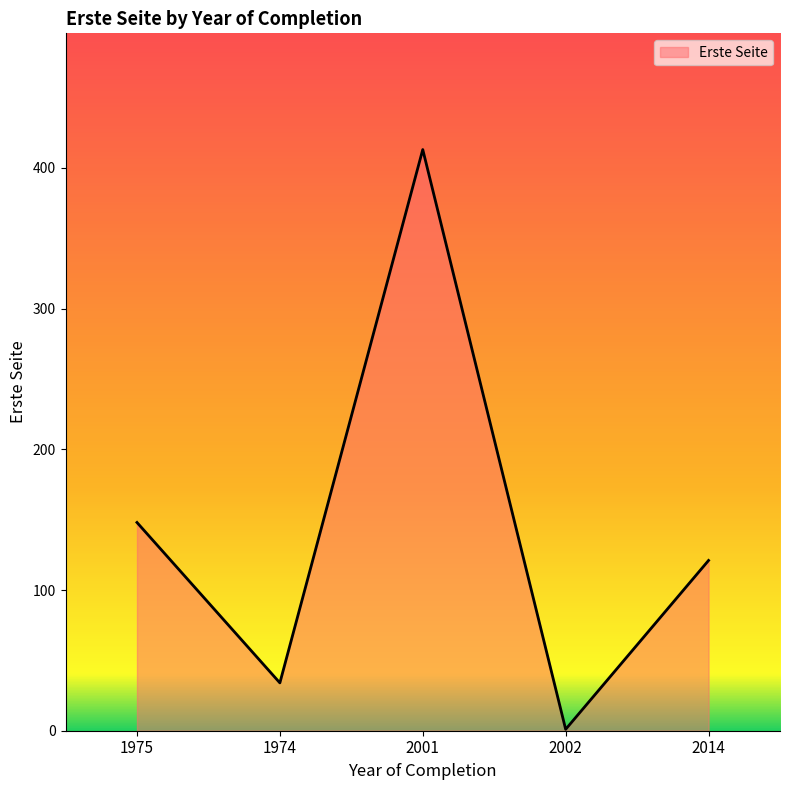

Where is the first local minimum?

1974